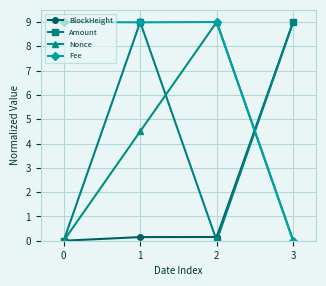

How many series are shown in this chart?

4